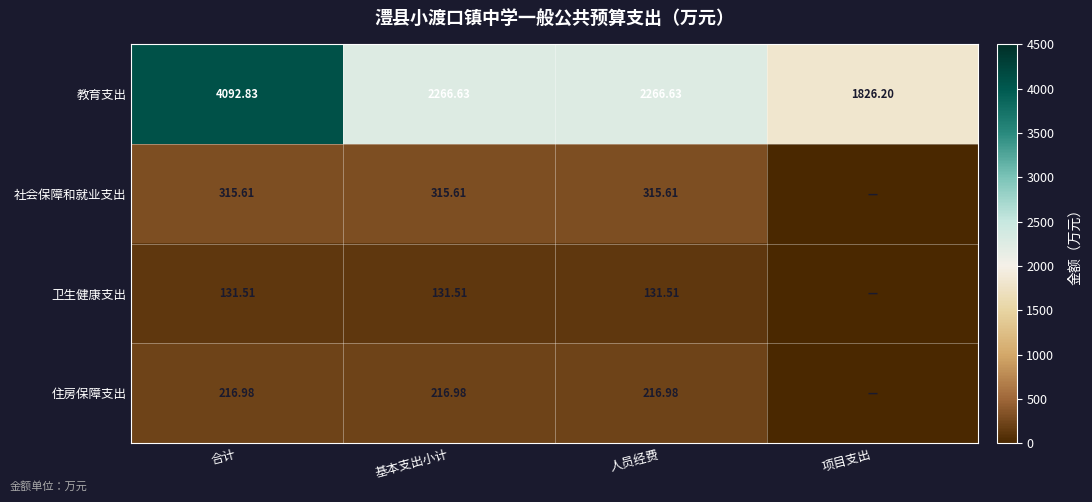

Which category has the lowest value across all series?

项目支出